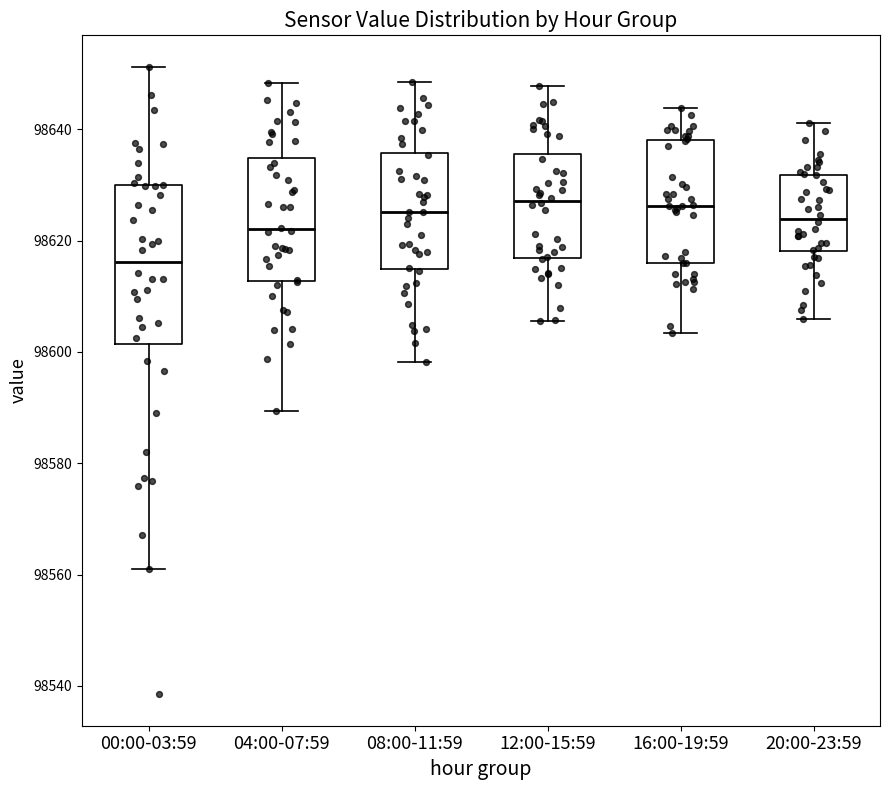

Reading left to right, transcribe this box plot: for each box, give where its median line is, the range the box spans, and where its two whiskers end, as read against the y-axis. The values are not printed on the chart, so give them approximately, as read against the axis.

00:00-03:59: median 98616, box 98602 to 98630, whiskers 98562 to 98652
04:00-07:59: median 98622, box 98612 to 98634, whiskers 98590 to 98648
08:00-11:59: median 98626, box 98614 to 98636, whiskers 98598 to 98648
12:00-15:59: median 98628, box 98616 to 98636, whiskers 98606 to 98648
16:00-19:59: median 98626, box 98616 to 98638, whiskers 98604 to 98644
20:00-23:59: median 98624, box 98618 to 98632, whiskers 98606 to 98642